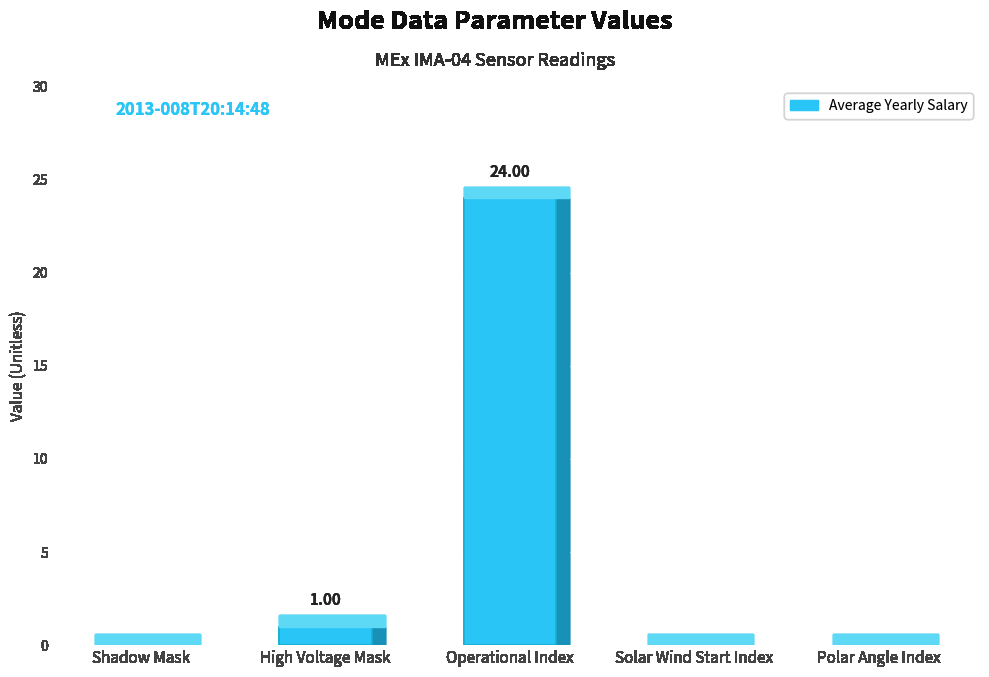

True or false: the data shows 0 at Shadow Mask.

True